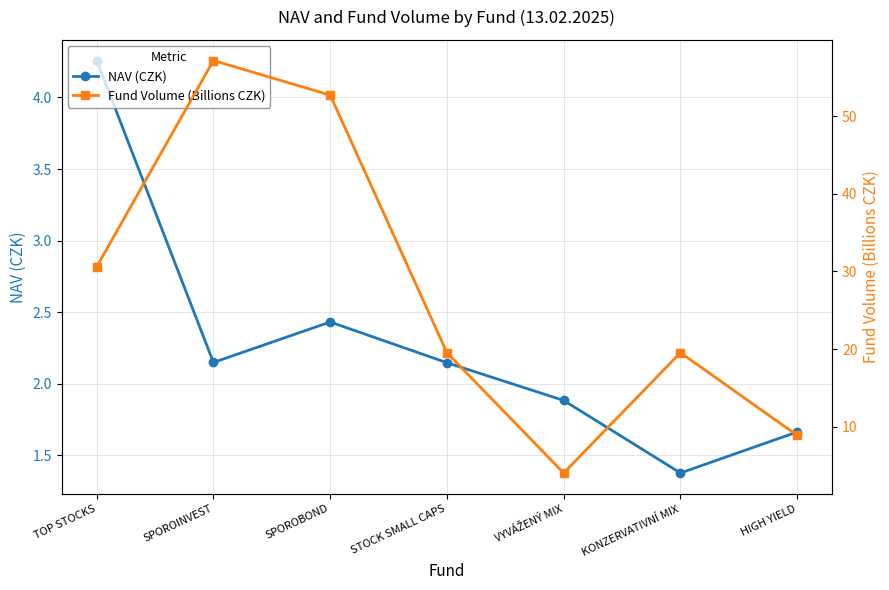

At which category does the chart reach its peak across all series?

SPOROINVEST